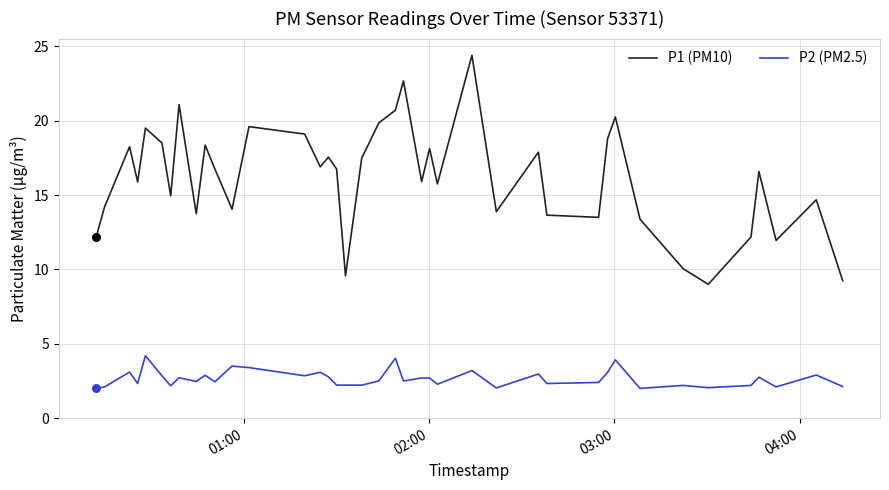

Which series has the largest total across all categories?

P1 (PM10)